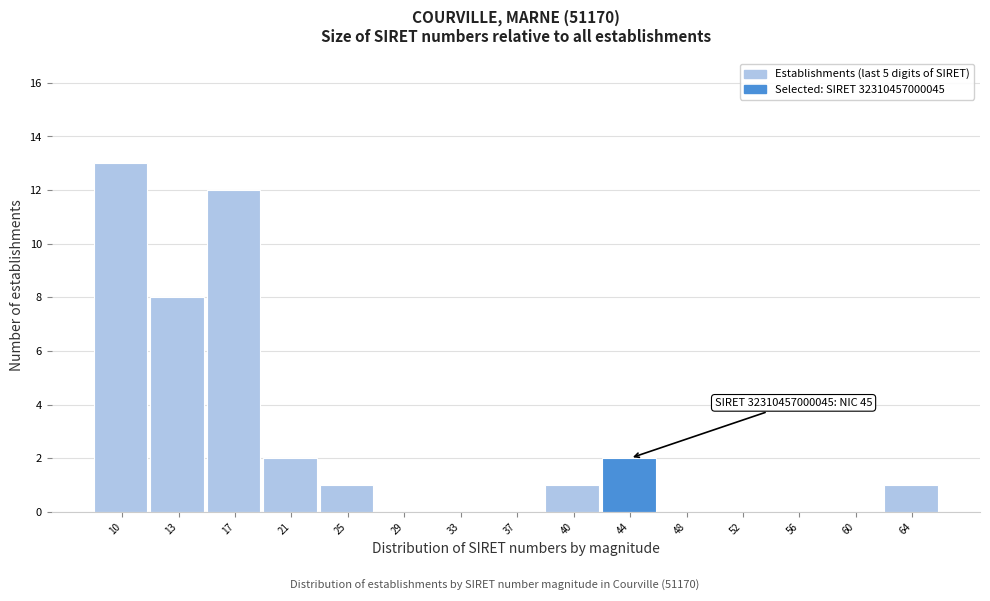

Reading left to right, what are all the values shown in this chart?

10=13	13=8	17=12	21=2	25=1	29=0	33=0	37=0	40=1	44=2	48=0	52=0	56=0	60=0	64=1